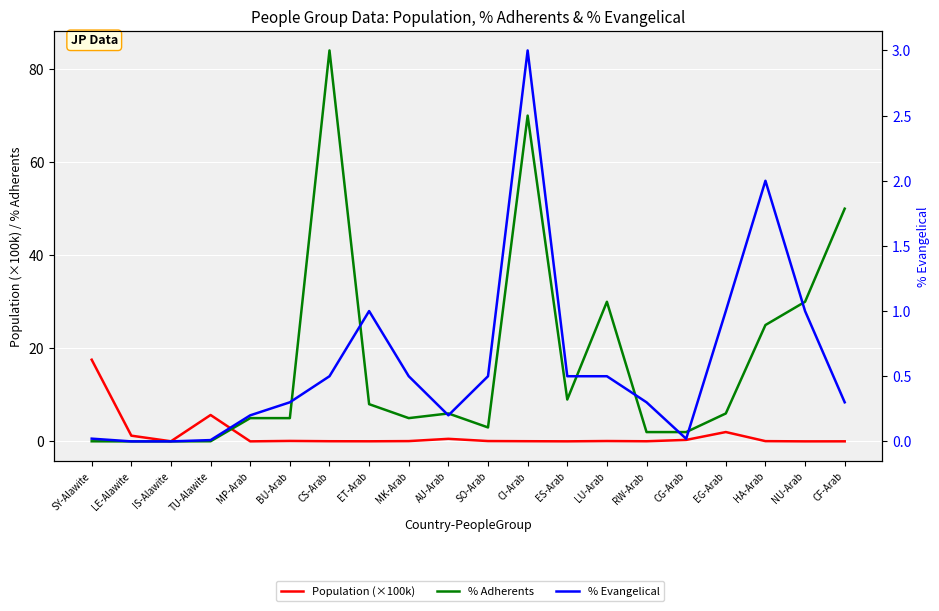

Where do Population (×100k) and % Adherents first cross each other?

TU-Alawite and MP-Arab